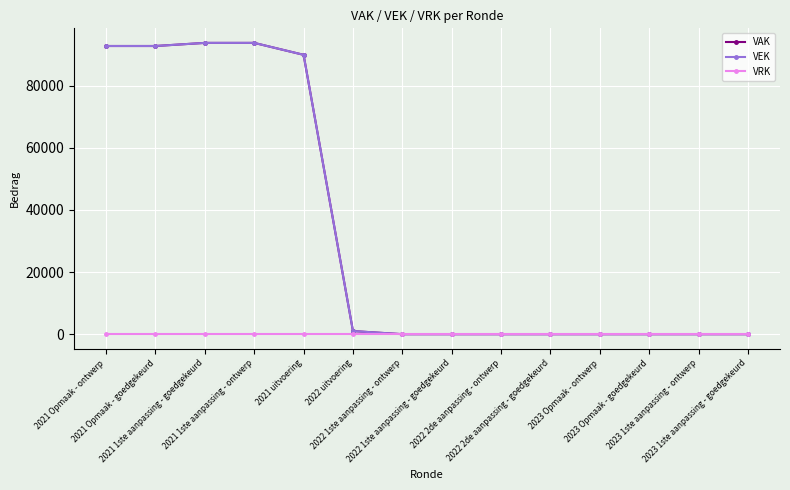

How many lines are shown in the chart?

3